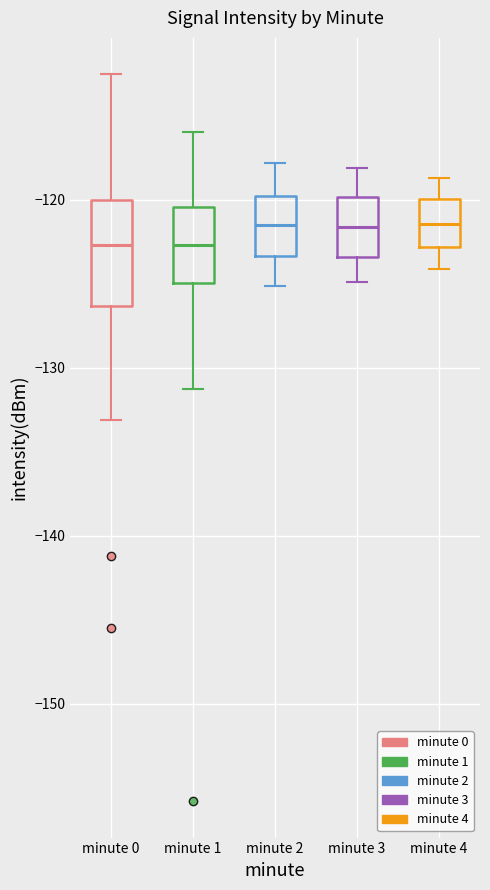

Where does the upper whisker of the box for minute 2 end on the y-axis? The values are not printed on the chart, so give them approximately, as read against the axis.

-118